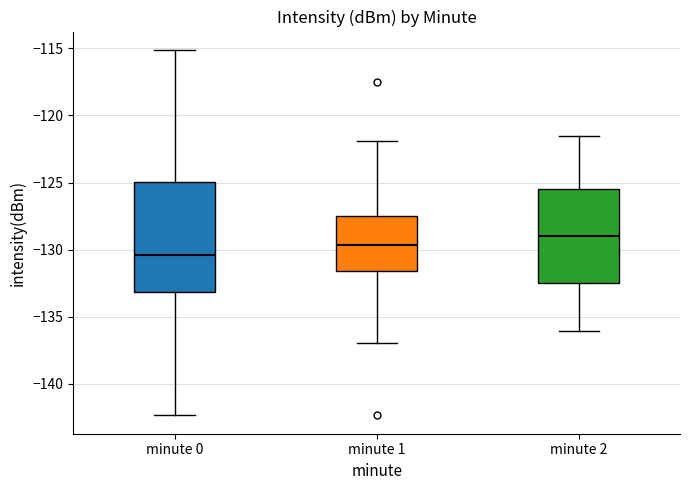

Which box's median line is the lowest?

minute 0